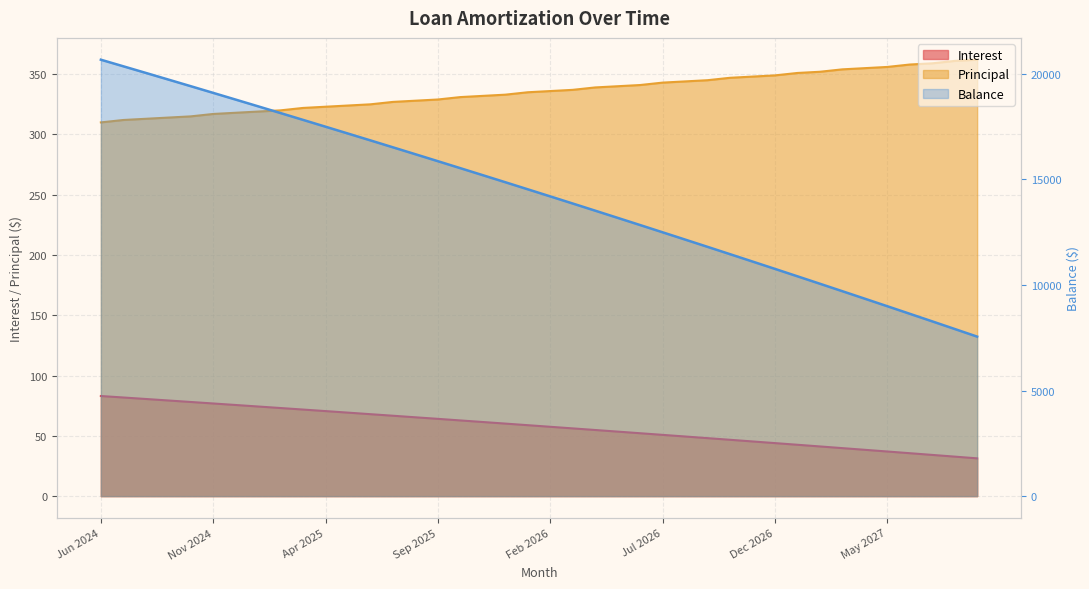

What is the maximum value shown in the chart?

20667.0